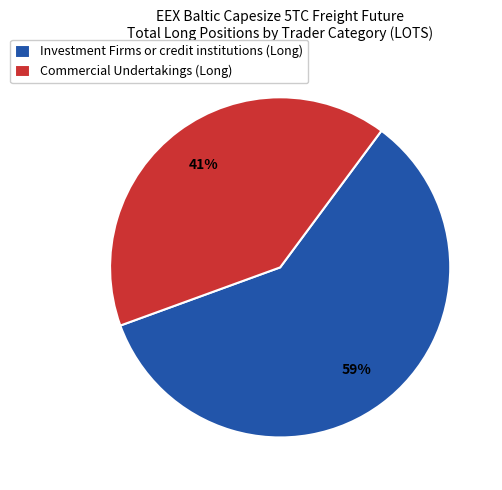

To the nearest percent, what portion does Investment Firms or credit institutions (Long) represent?

59%